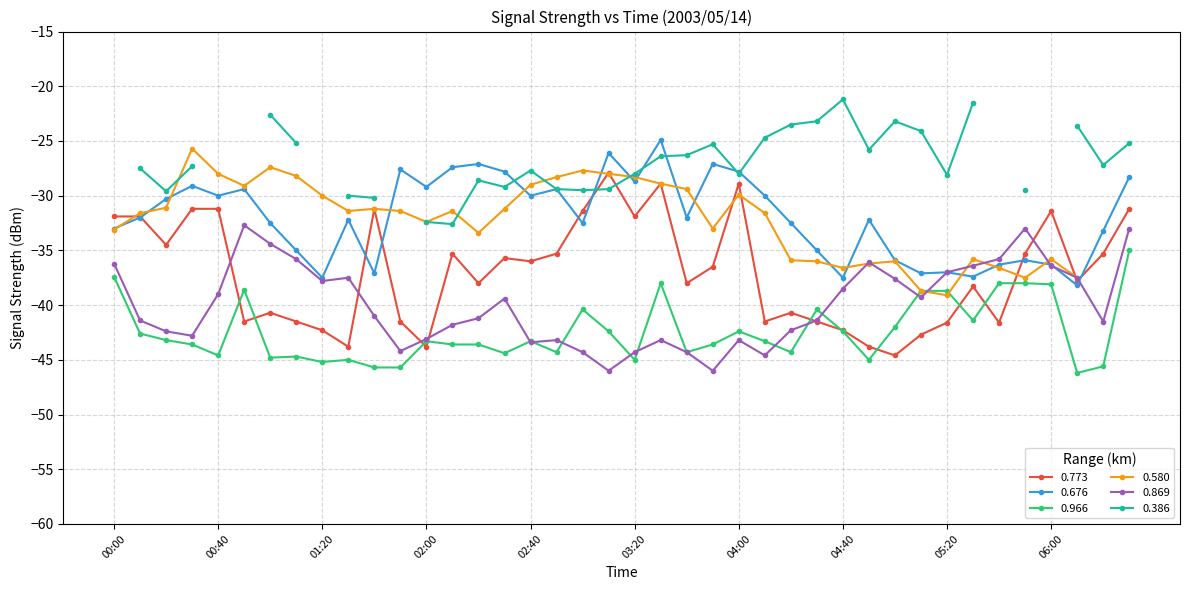

Read the 0.966 value at 02:40.

-43.3